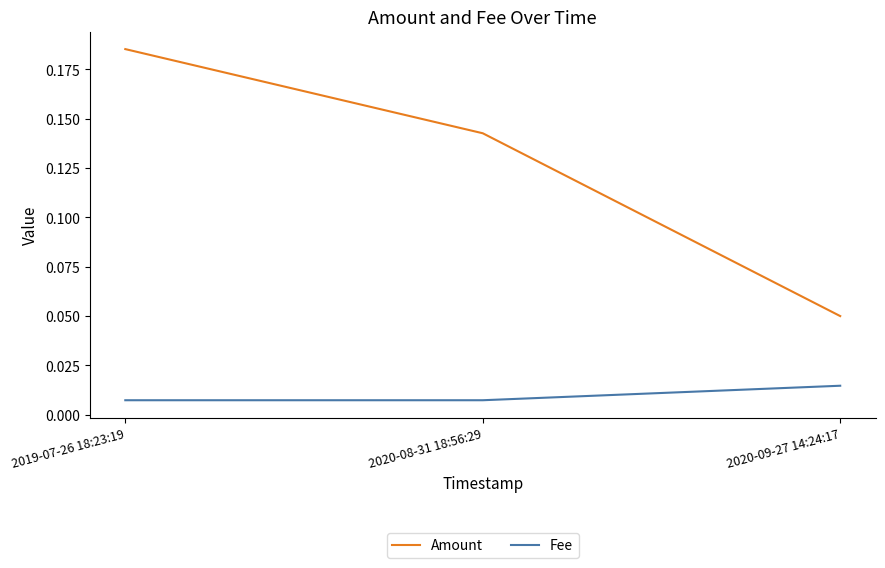

The Amount series shows 0.0 at 2020-08-31 18:56:29. True or false?

False